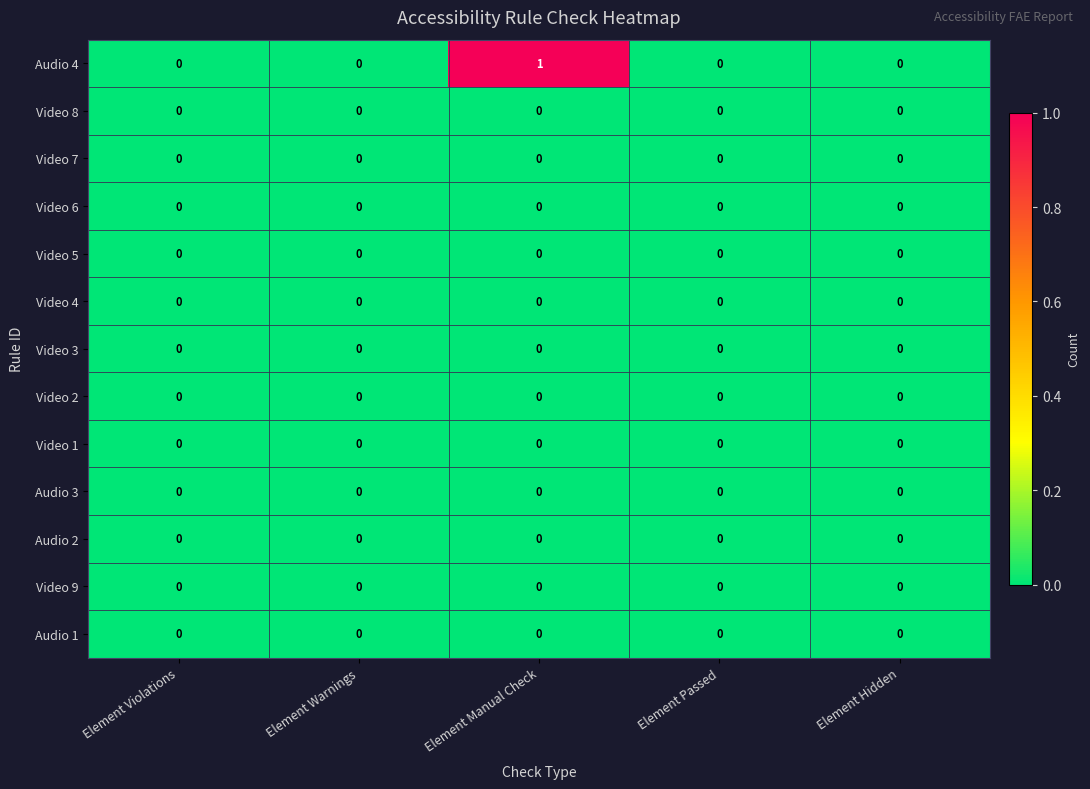

Which series has the largest range (max minus min)?

Audio 4